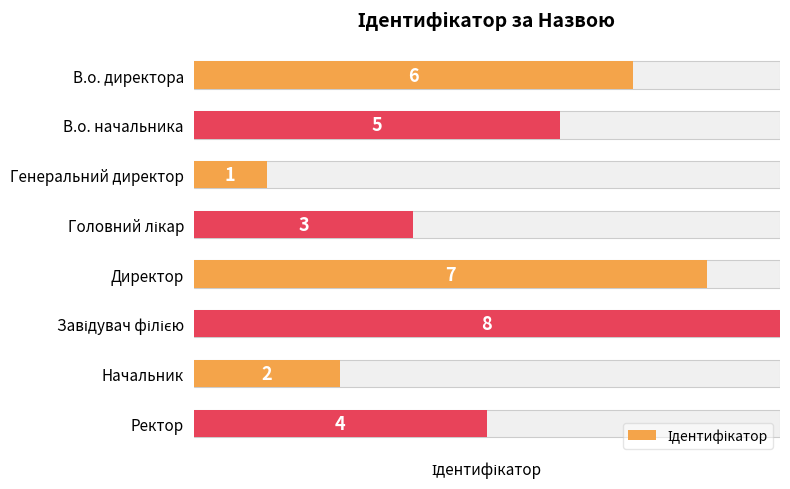

What is the difference between the maximum and second lowest values?

6